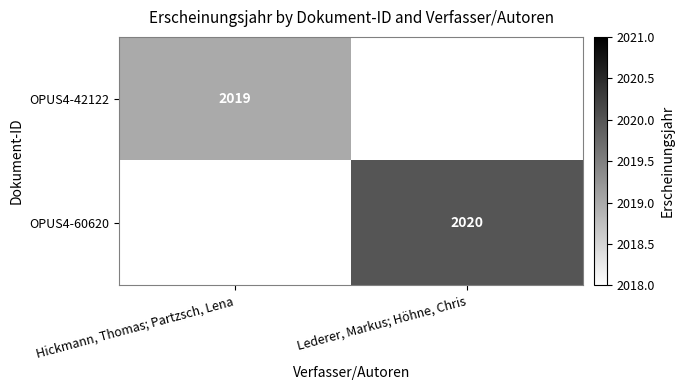

Which series has the largest range (max minus min)?

OPUS4-42122